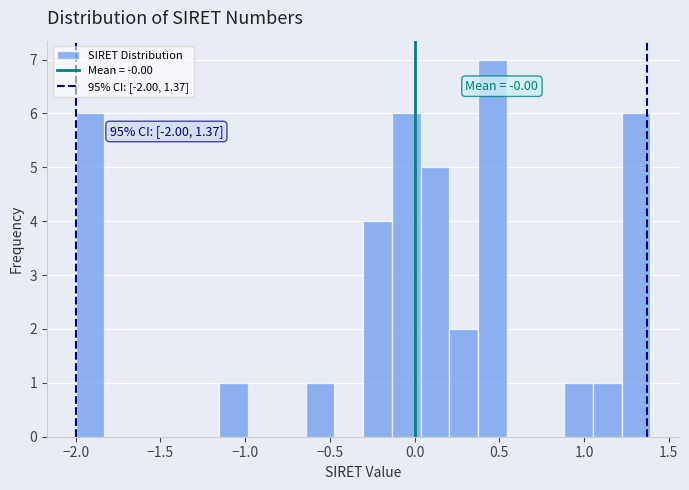

Read against the x-axis, roughly where is the centre of the tallest bar?

0.45